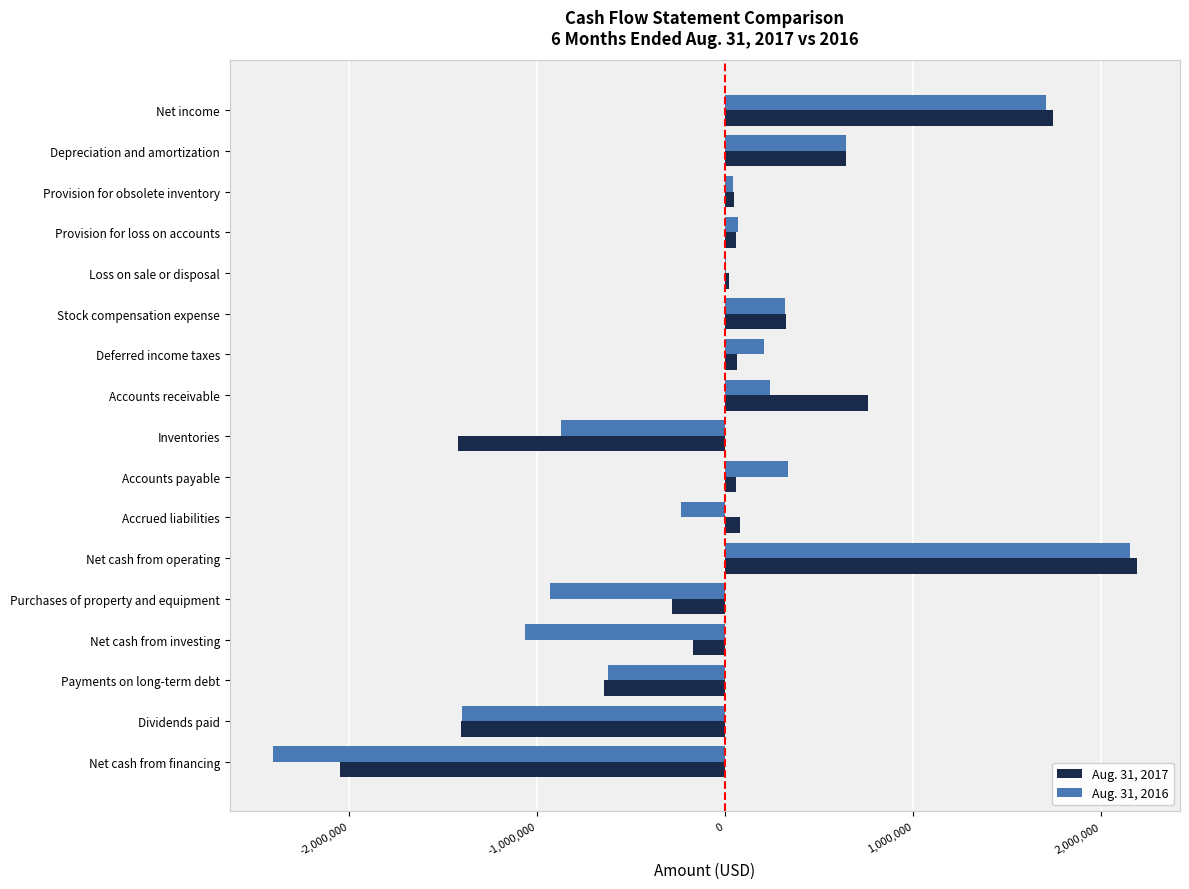

At which category does the chart reach its peak across all series?

Net cash from operating